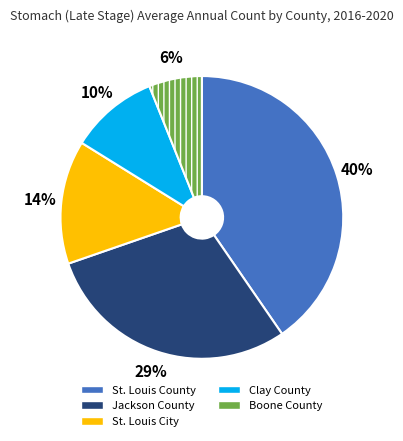

Is there a majority slice in this chart?

No